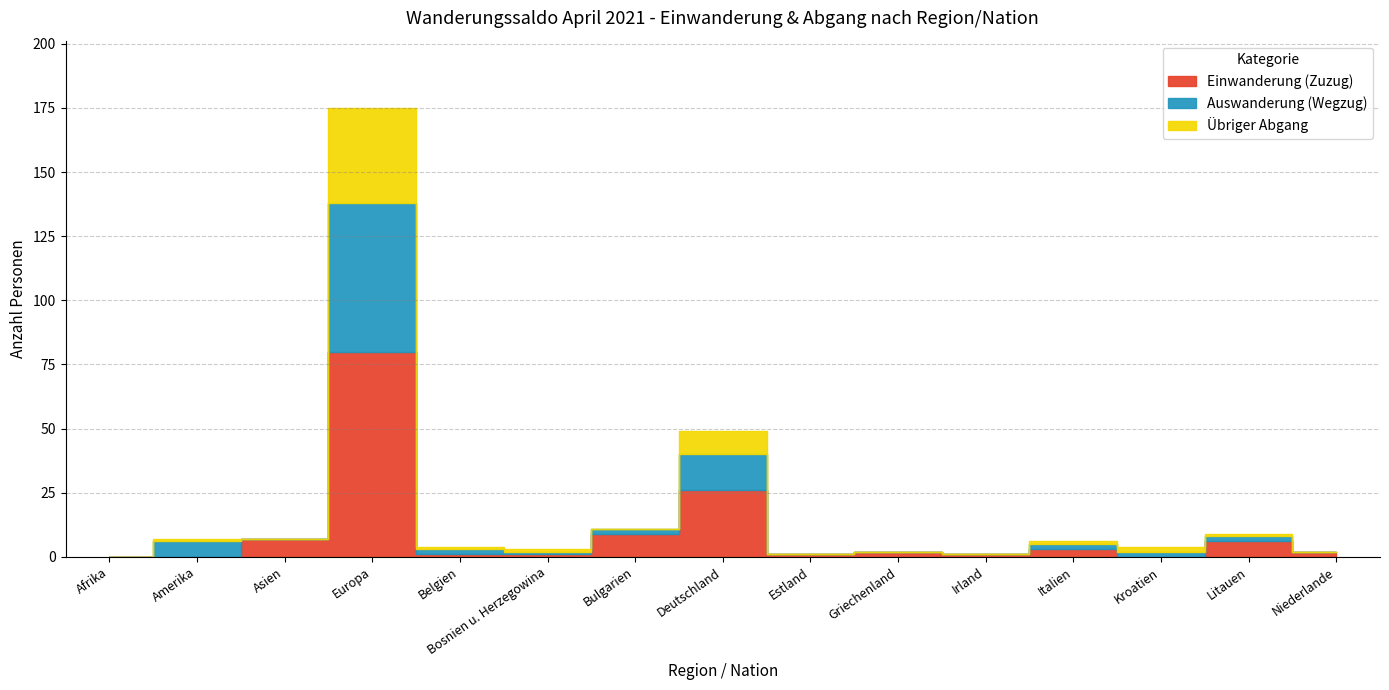

Reading right to left, extract all data points from this chart.

Einwanderung (Zuzug): Niederlande=2	Litauen=6	Kroatien=0	Italien=3	Irland=1	Griechenland=2	Estland=1	Deutschland=26	Bulgarien=9	Bosnien u. Herzegowina=1	Belgien=1	Europa=80	Asien=7	Amerika=0	Afrika=0
Auswanderung (Wegzug): Niederlande=0	Litauen=2	Kroatien=2	Italien=2	Irland=0	Griechenland=0	Estland=0	Deutschland=14	Bulgarien=2	Bosnien u. Herzegowina=1	Belgien=2	Europa=58	Asien=0	Amerika=6	Afrika=0
Übriger Abgang: Niederlande=0	Litauen=1	Kroatien=2	Italien=1	Irland=0	Griechenland=0	Estland=0	Deutschland=9	Bulgarien=0	Bosnien u. Herzegowina=1	Belgien=1	Europa=37	Asien=0	Amerika=1	Afrika=0